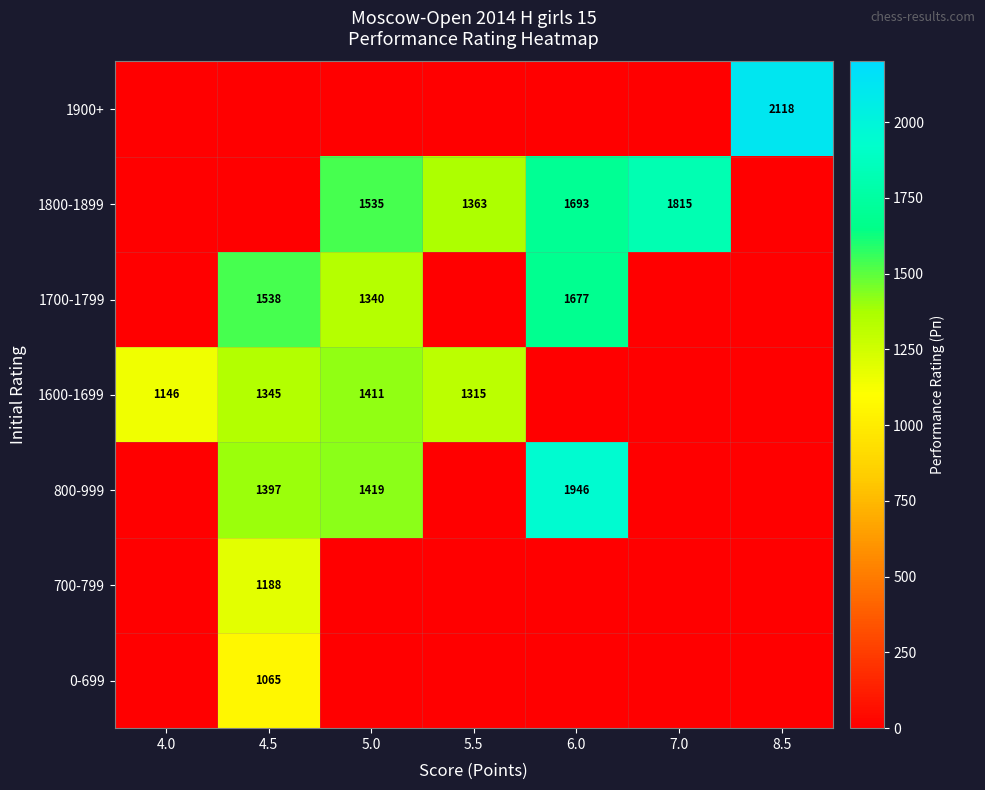

The 1600-1699 series shows 1315 at 5.5. True or false?

True